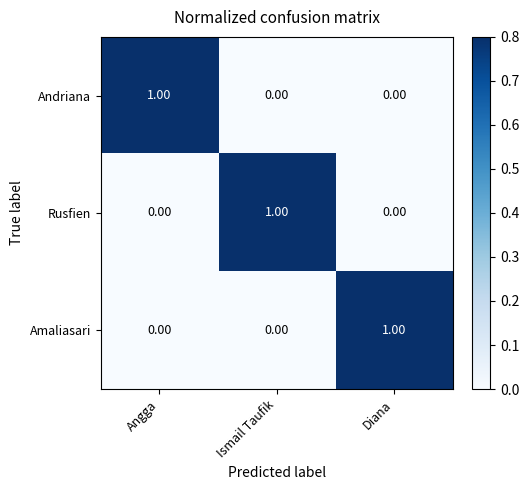

At how many categories does at least one series exceed 0?

3